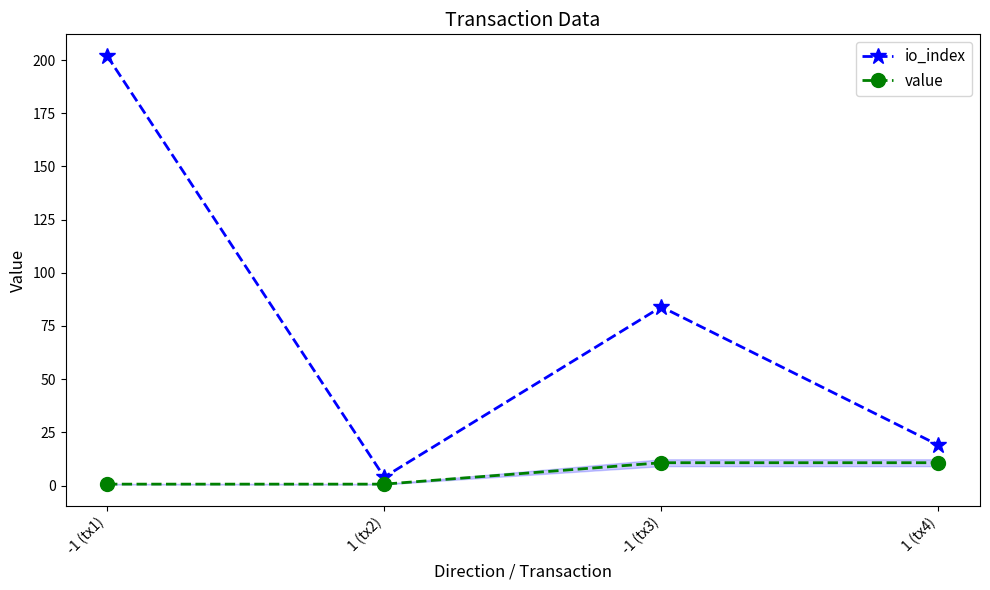

At how many categories does at least one series exceed 141?

1